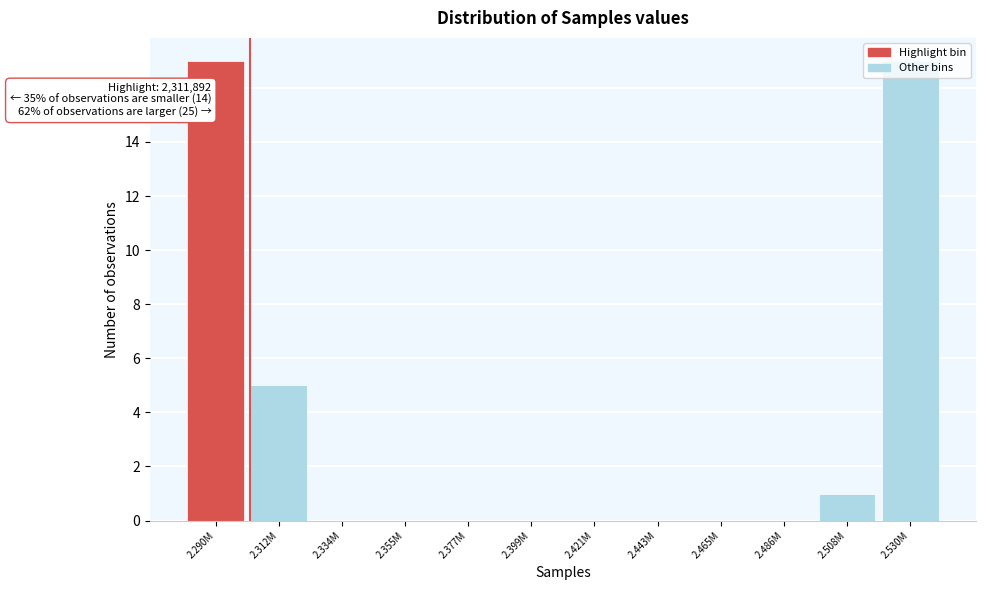

Which has a higher value, 2.465M or 2.530M?

2.530M